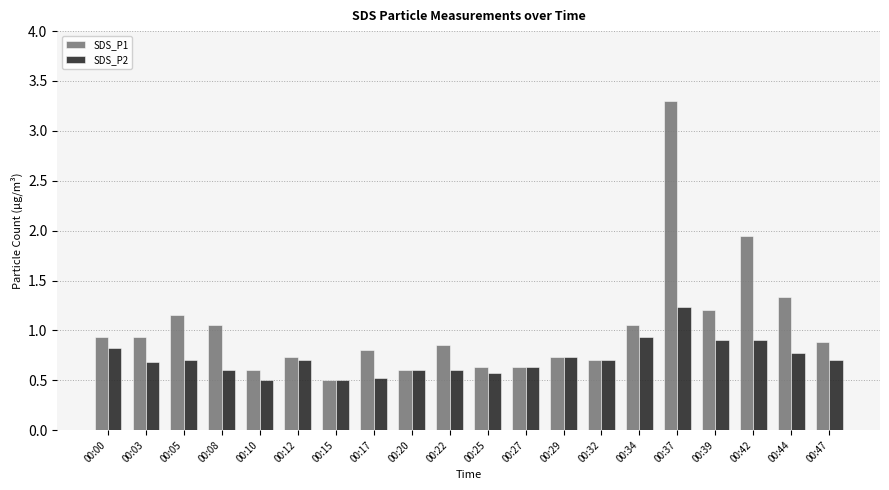

Rank the series at 00:17 from lowest to highest value.

SDS_P2, SDS_P1